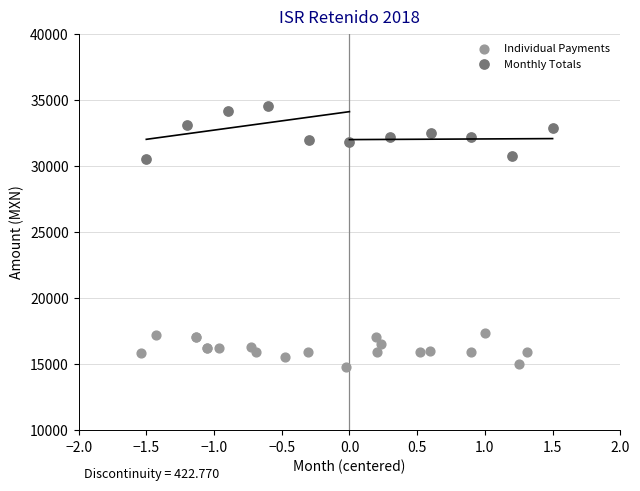

Which series contains the highest Y value?

Monthly Totals